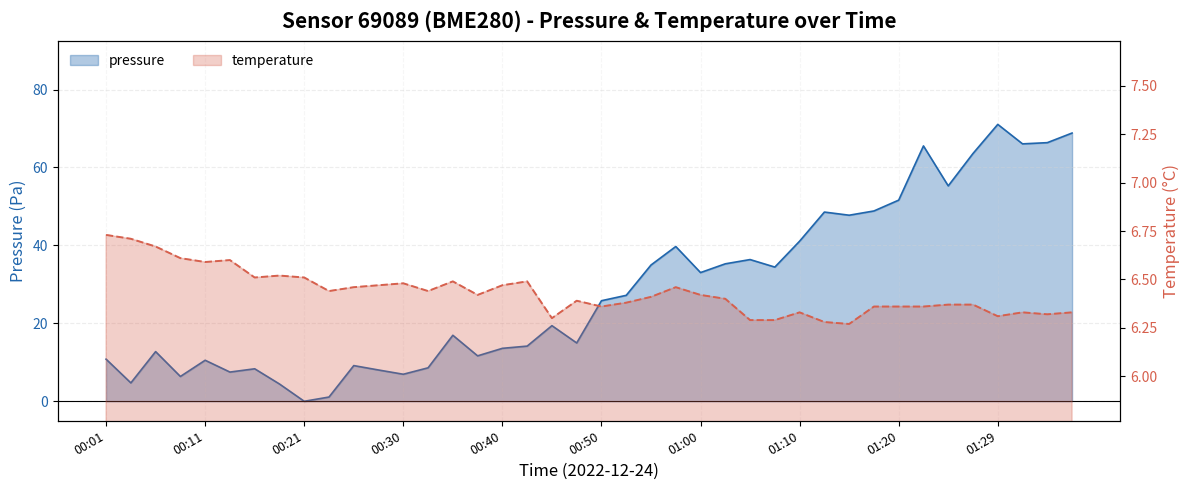

Which series changed the most between 00:06 and 00:40?

pressure